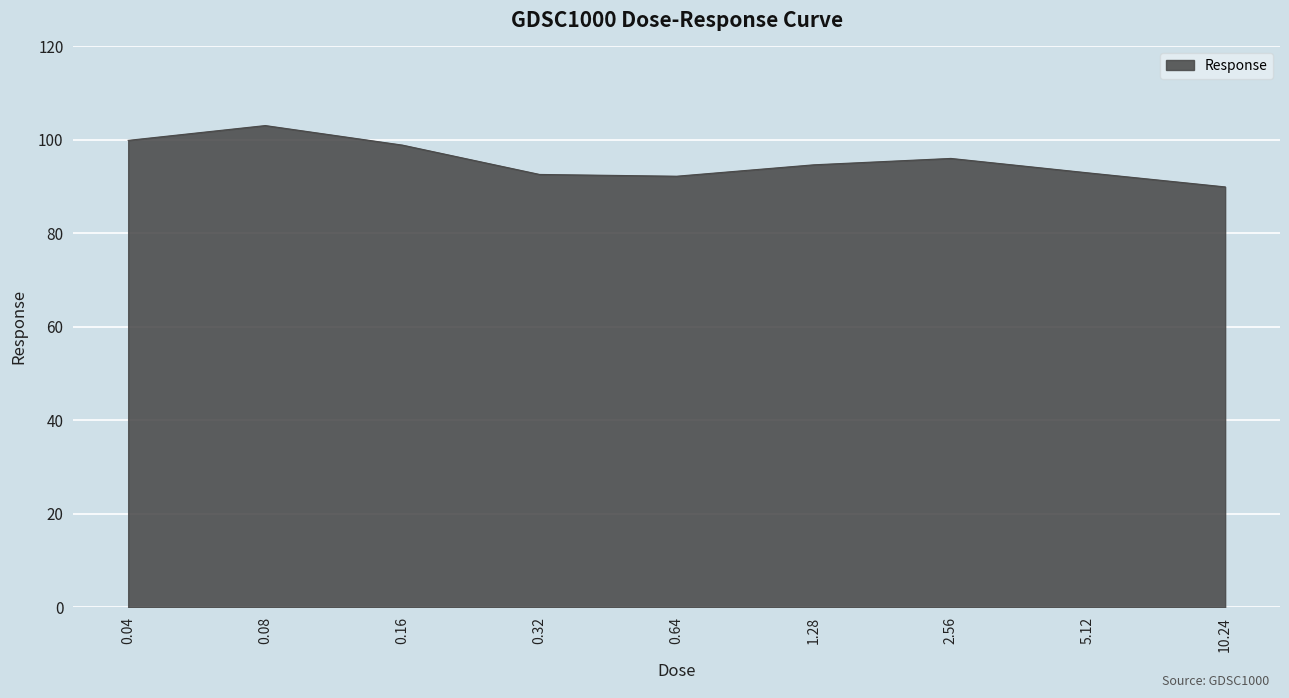

What is the difference between the maximum and minimum values?

13.1